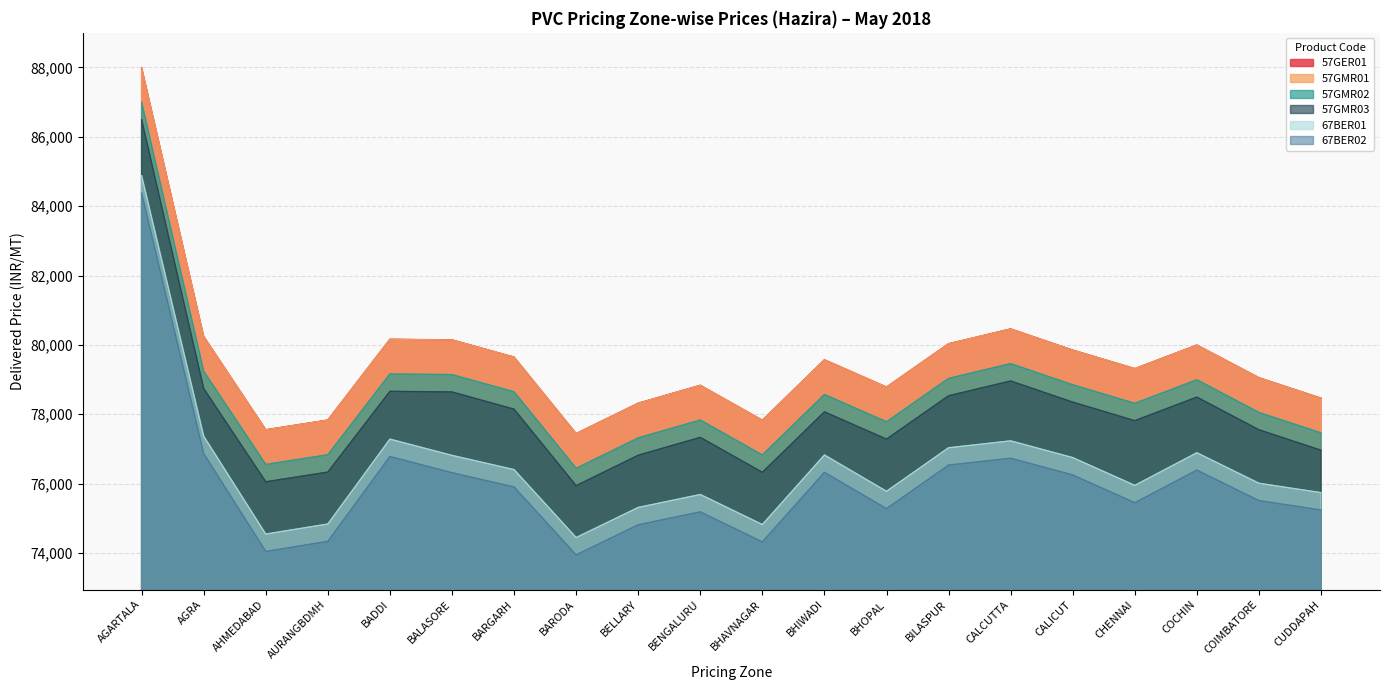

What is the total value across all series at BARGARH?

468396